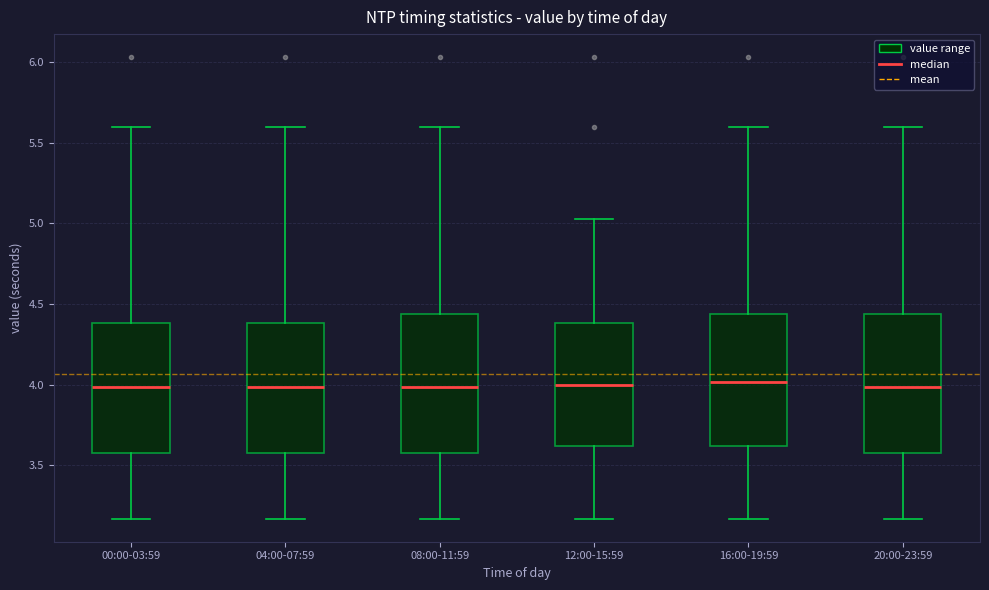

Reading left to right, read every box against the y-axis: the position of its median line, the range the box covers, and the ends of its whiskers. The values are not printed on the chart, so give them approximately, as read against the axis.

00:00-03:59: median 4.00, box 3.60 to 4.40, whiskers 3.15 to 5.60
04:00-07:59: median 4.00, box 3.60 to 4.40, whiskers 3.15 to 5.60
08:00-11:59: median 4.00, box 3.60 to 4.45, whiskers 3.15 to 5.60
12:00-15:59: median 4.00, box 3.60 to 4.40, whiskers 3.15 to 5.05
16:00-19:59: median 4.00, box 3.60 to 4.45, whiskers 3.15 to 5.60
20:00-23:59: median 4.00, box 3.60 to 4.45, whiskers 3.15 to 5.60